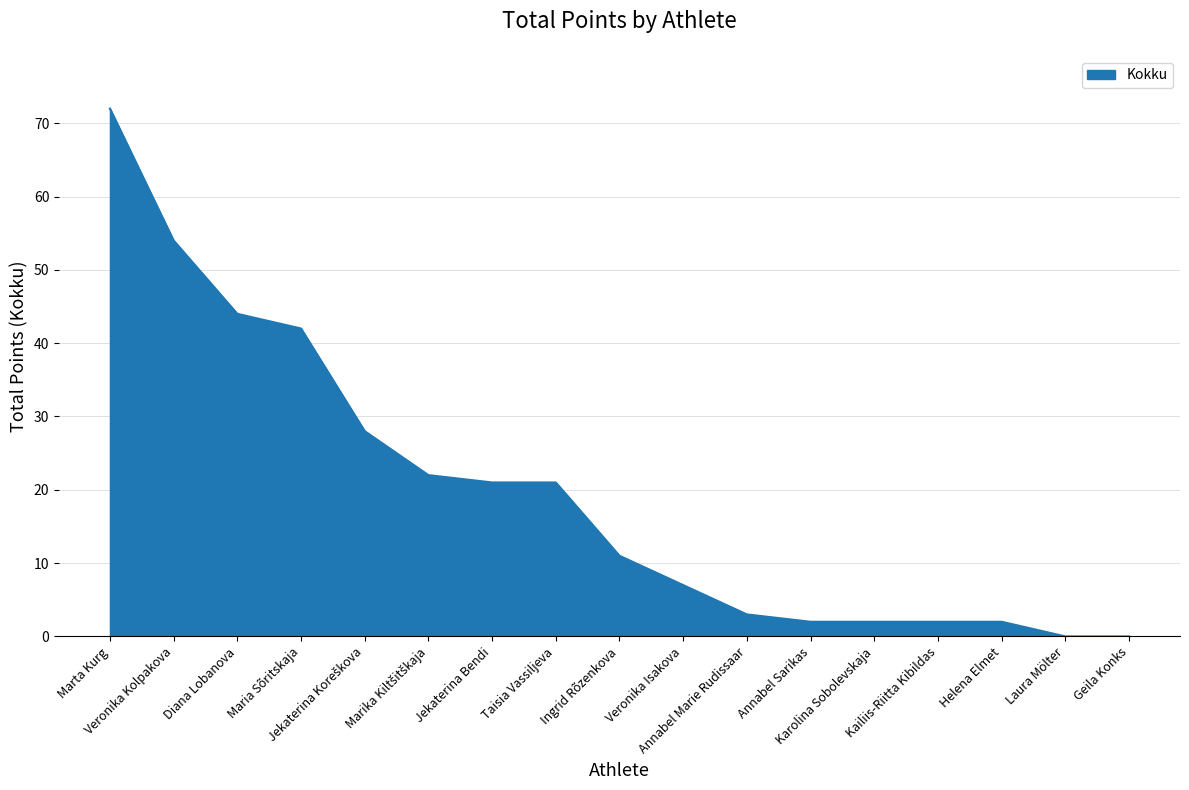

True or false: the data shows 42 at Maria Sõritskaja.

True